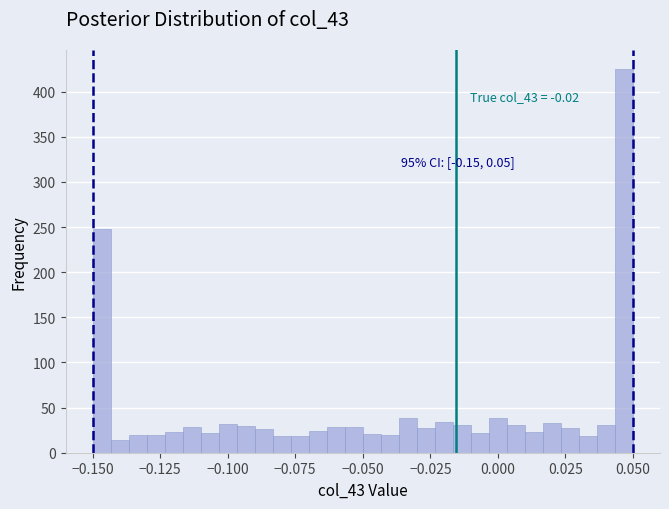

Read against the x-axis, roughly where is the centre of the tallest bar?

0.045